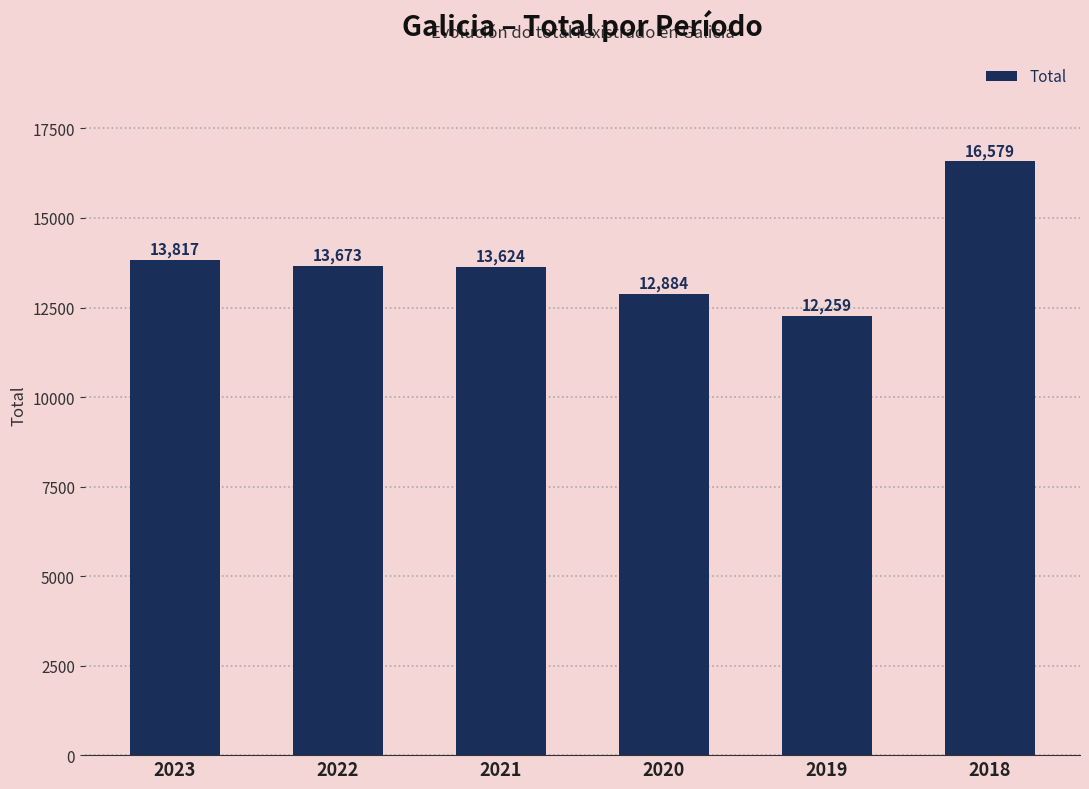

Is it true that the value at 2021 is 13624?

True